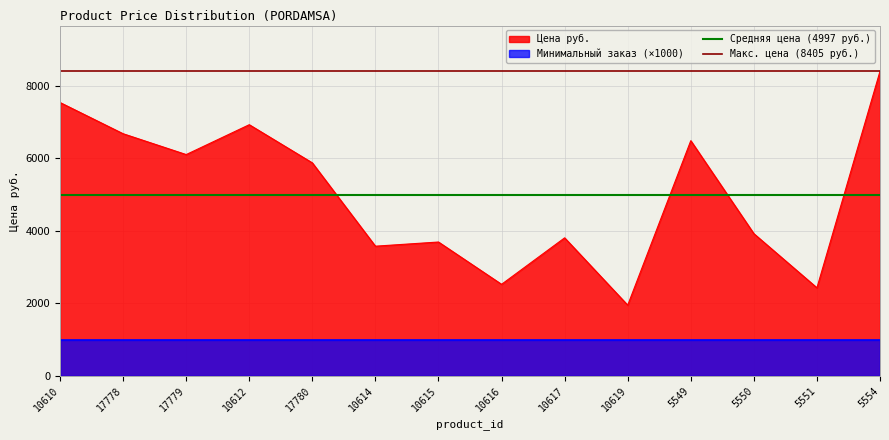

True or false: Средняя цена (4997 руб.) has a value of 4997.1 at 10610.

True